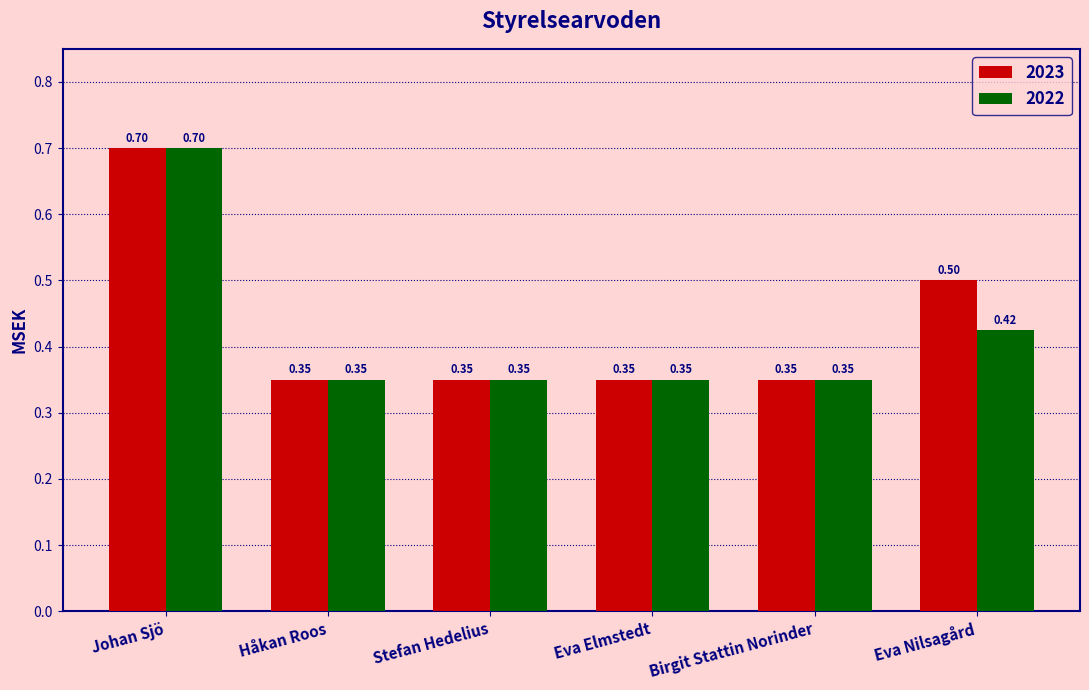

Rank the series at Eva Nilsagård from highest to lowest value.

2023, 2022